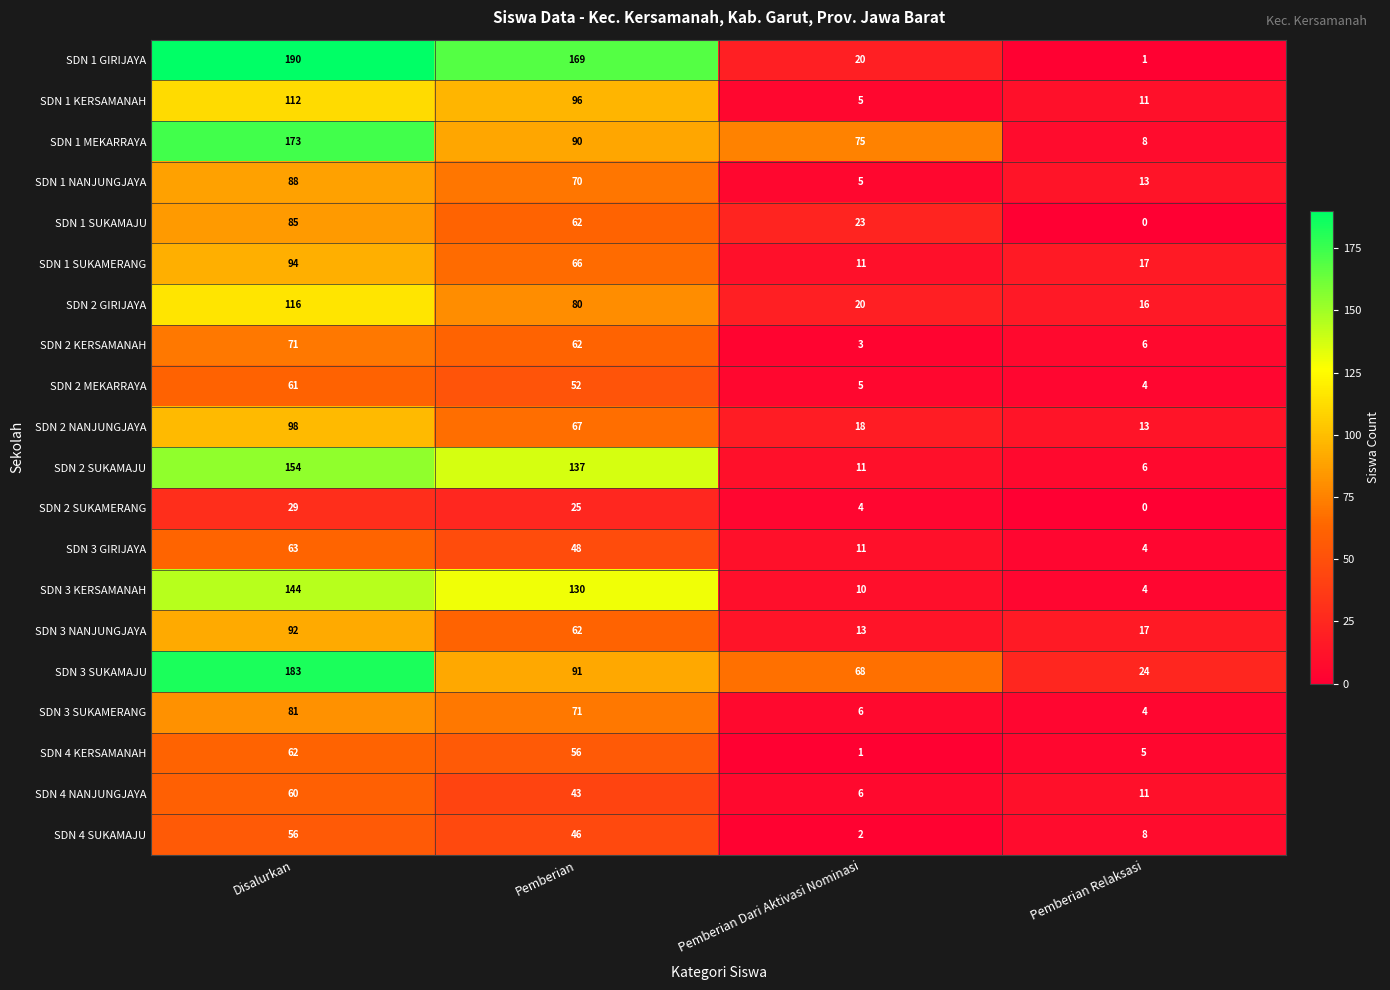

At which label is SDN 3 SUKAMAJU closest to 103?

Pemberian